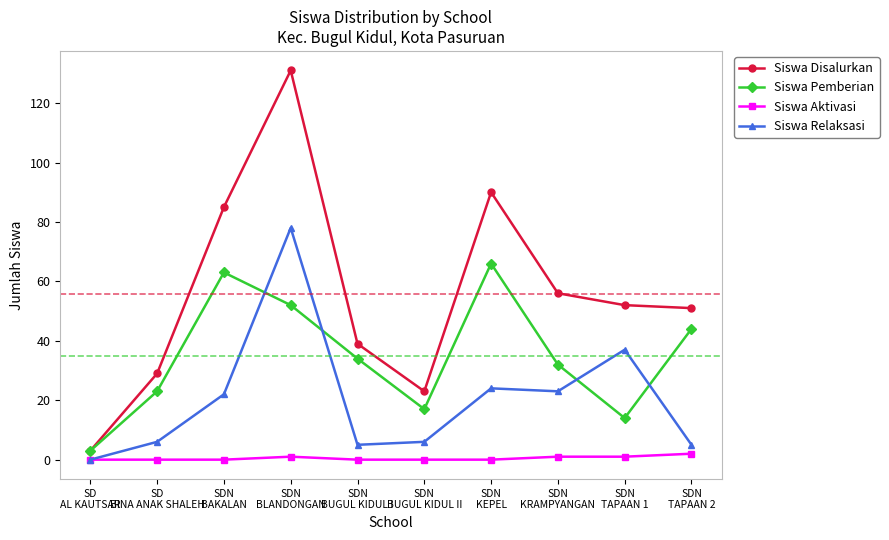

At which category is the sum across all series the highest?

SDN
BLANDONGAN